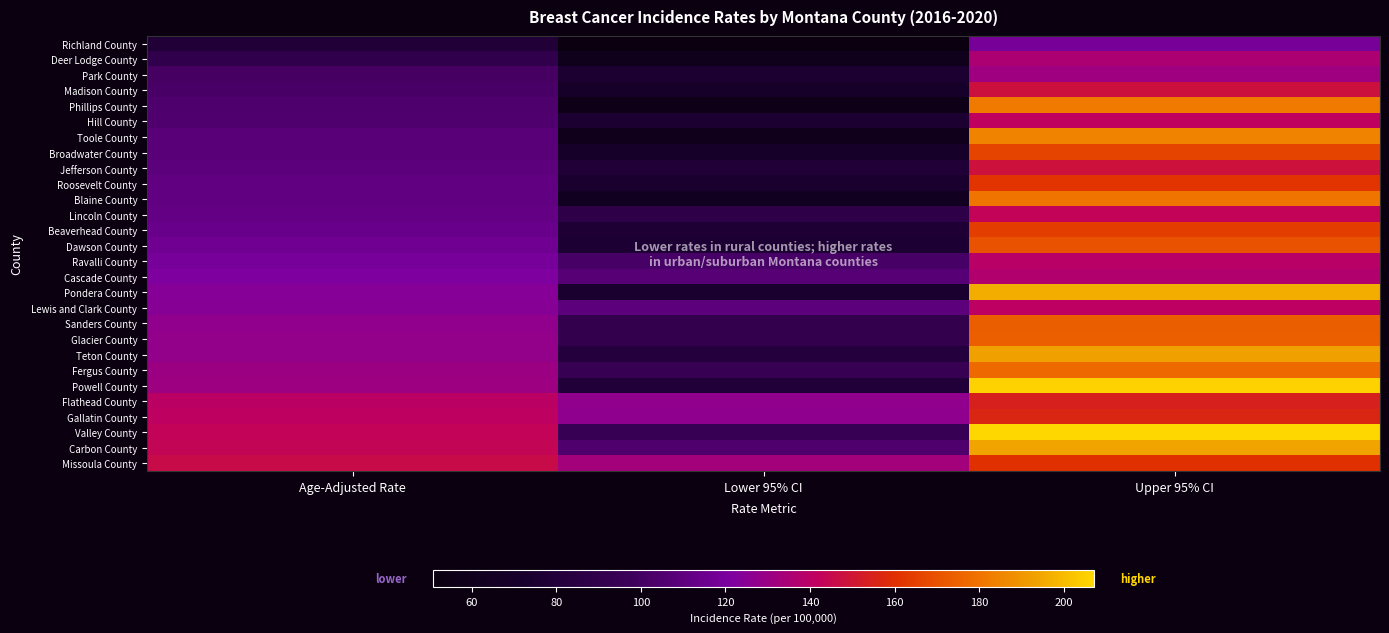

At Upper 95% CI, list the series in order from smallest to largest.

Richland County, Park County, Deer Lodge County, Cascade County, Ravalli County, Lewis and Clark County, Hill County, Lincoln County, Madison County, Jefferson County, Flathead County, Gallatin County, Missoula County, Roosevelt County, Beaverhead County, Broadwater County, Dawson County, Sanders County, Glacier County, Fergus County, Blaine County, Phillips County, Toole County, Teton County, Carbon County, Pondera County, Powell County, Valley County